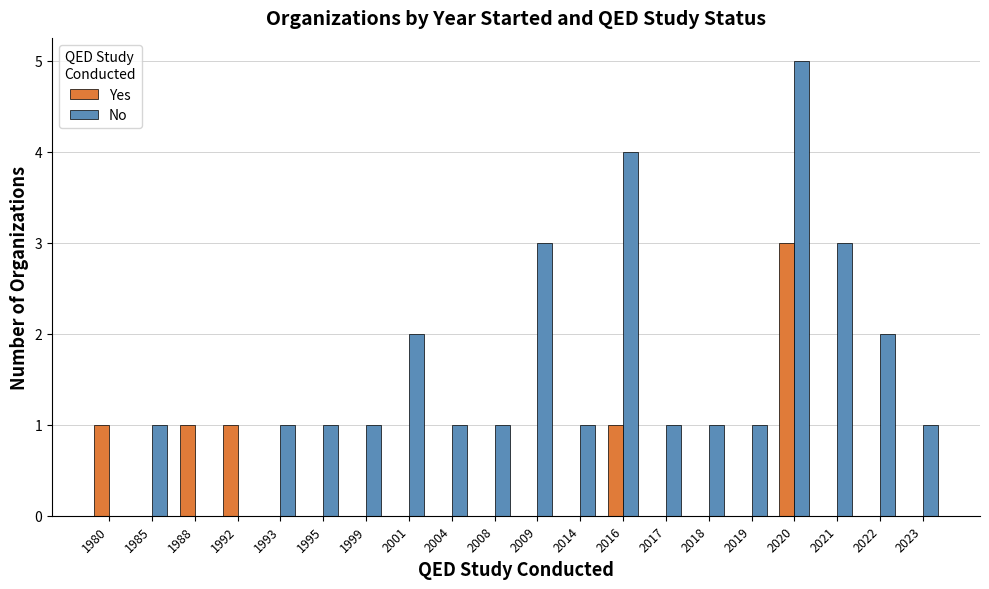

At which category is the sum across all series the highest?

2020